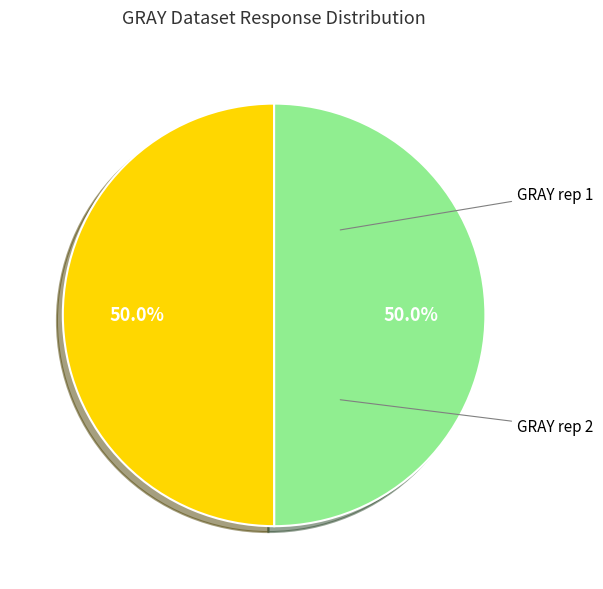

Does any single category account for the majority?

No